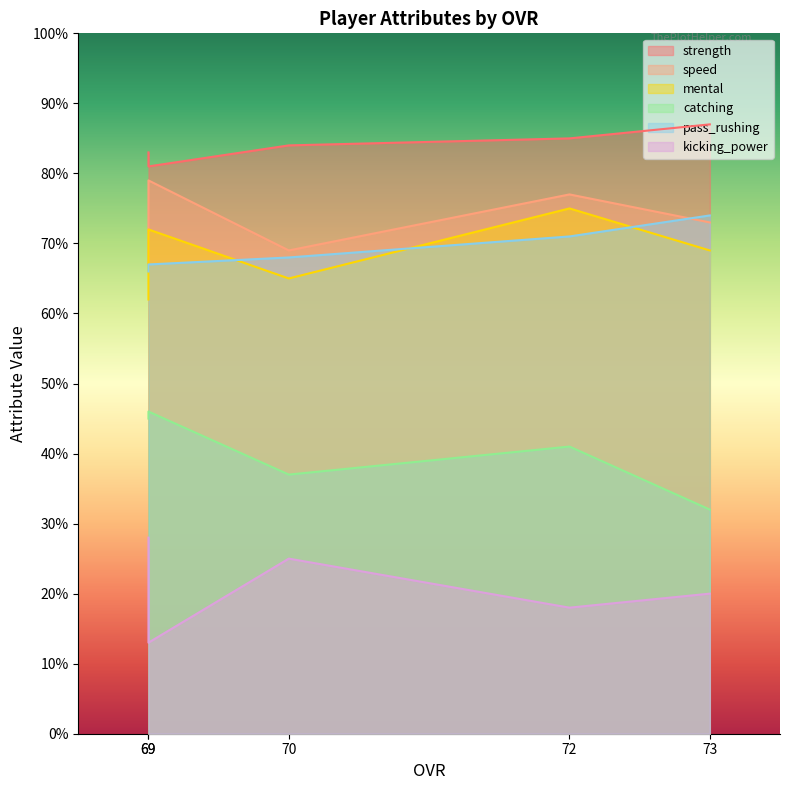

Rank the categories by mental value from lowest to highest.

69, 70, 73, 69, 72